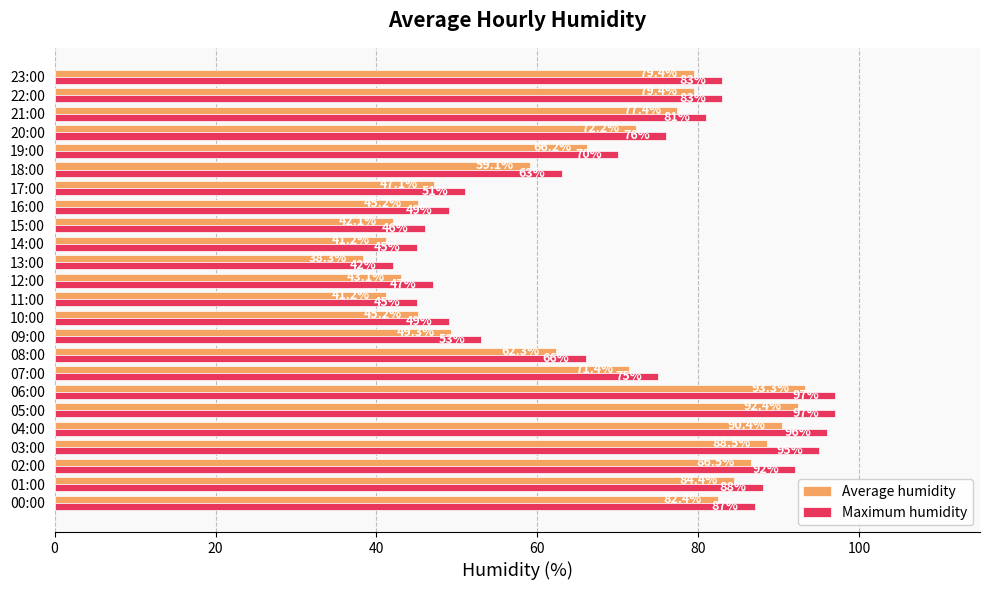

What is the difference between the Average humidity values at 01:00 and 00:00?

2.0